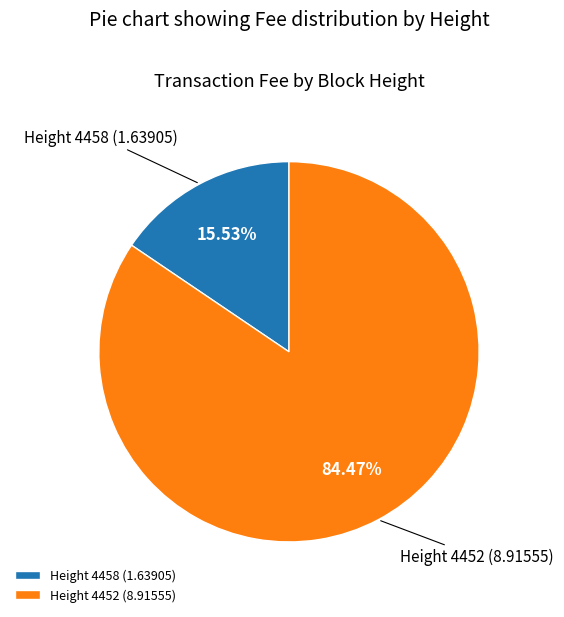

How many slices are in this pie chart?

2